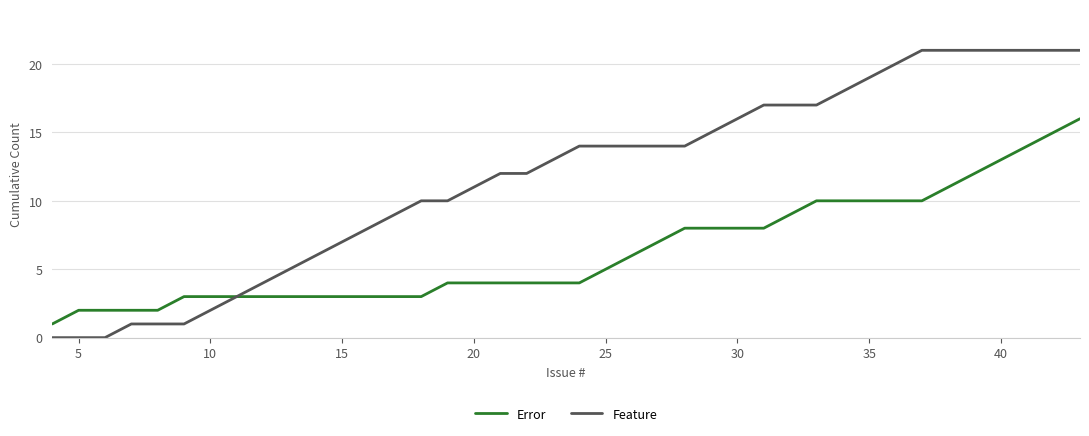

What is the difference between the maximum and minimum values in the Error series?

15